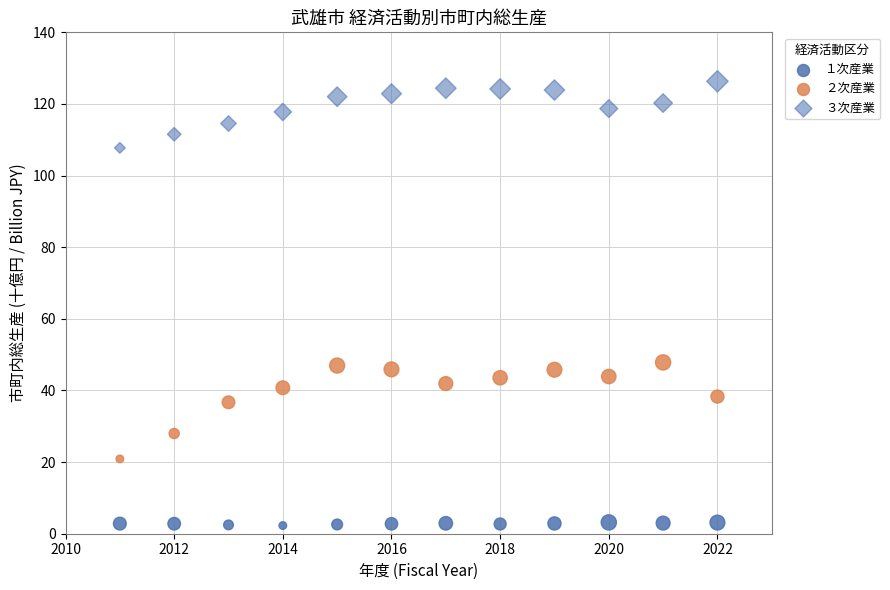

Count the number of points in this scatter plot.

36